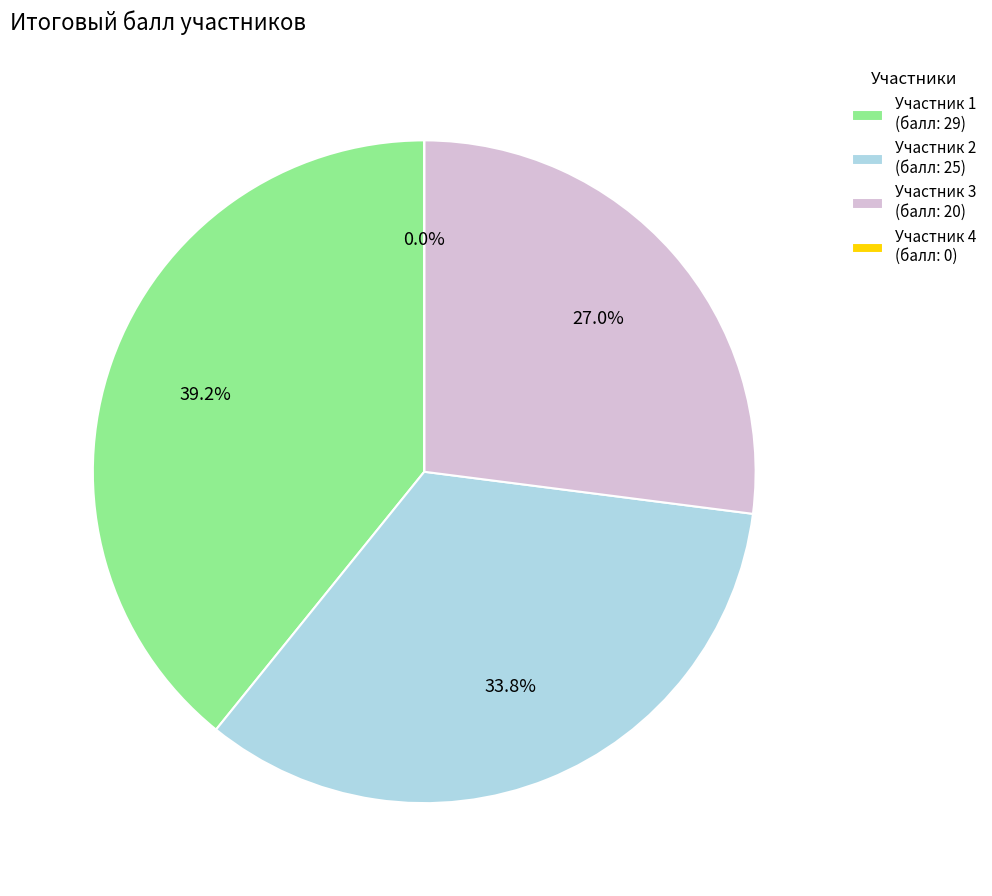

The 4 slice represents 0% of the pie. True or false?

True